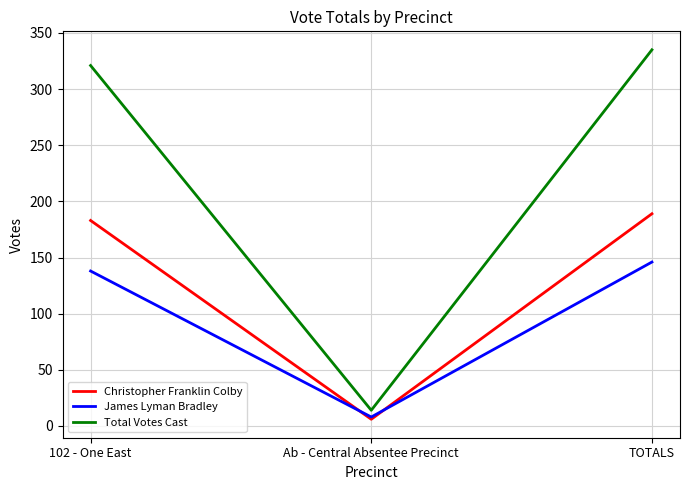

Is the value of James Lyman Bradley at TOTALS greater than the value of Christopher Franklin Colby at TOTALS?

No